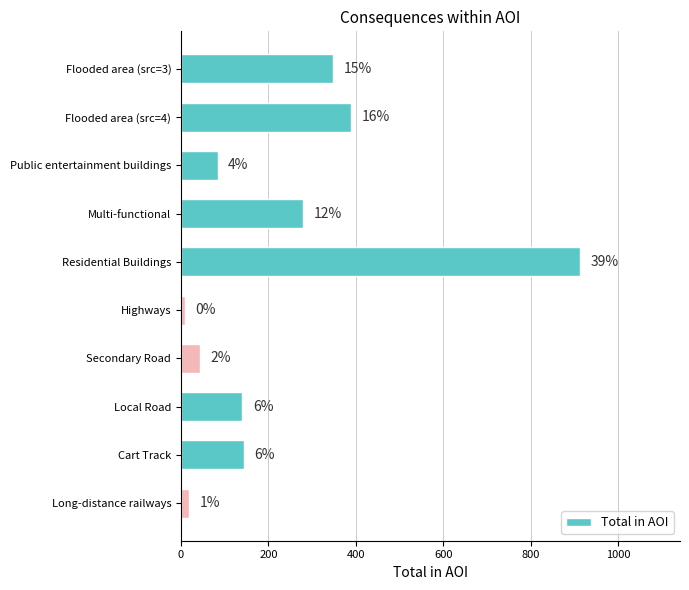

Does the chart contain any negative values?

No